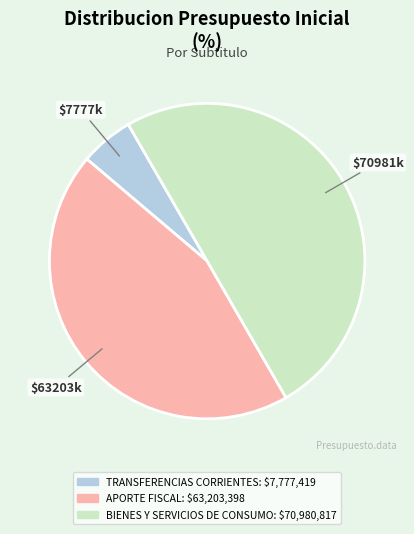

Approximately how many times larger is the value at TRANSFERENCIAS CORRIENTES compared to APORTE FISCAL?

0.1